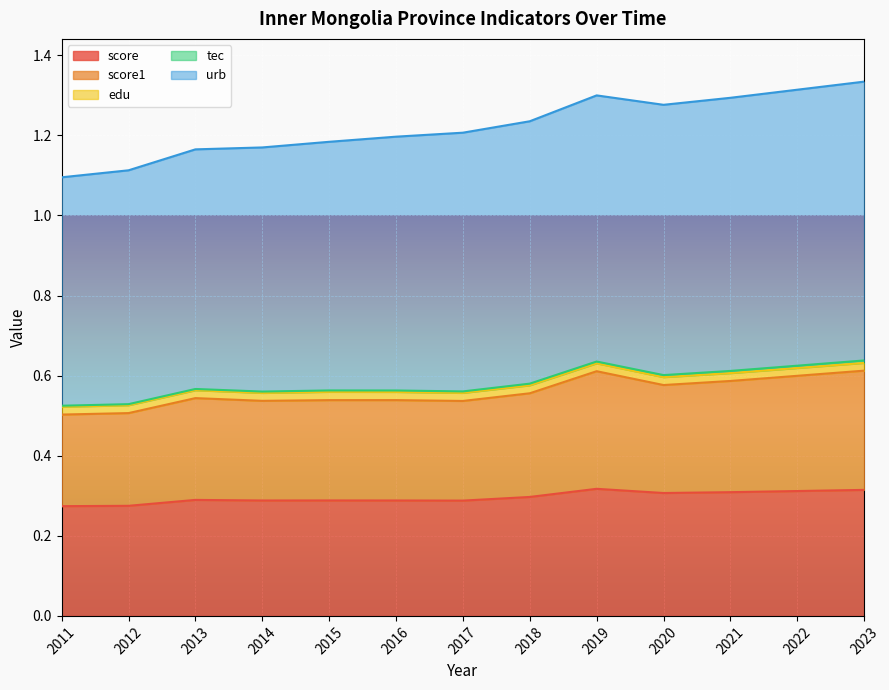

What is the difference between the second highest and second lowest values in the score1 series?

0.1